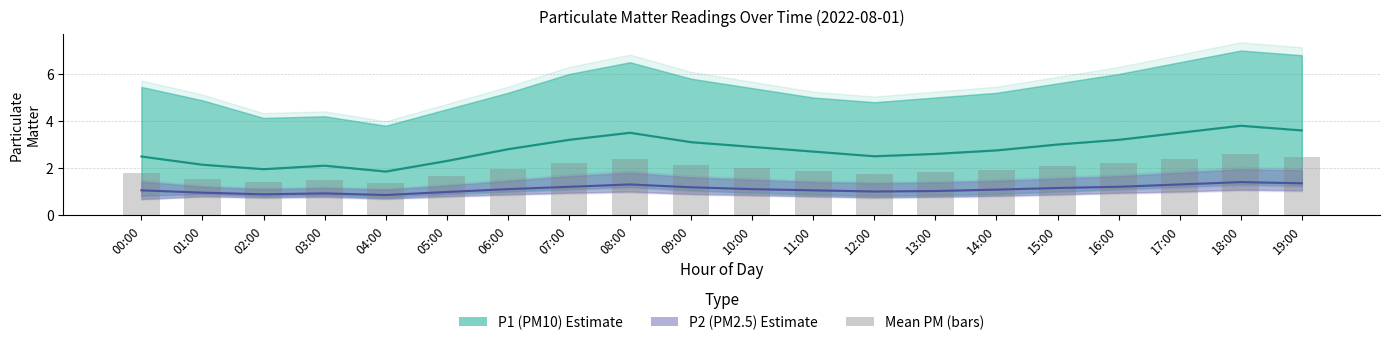

List the series in order of their peak value, highest first.

P1 (PM10), Mean PM, P2 (PM2.5)